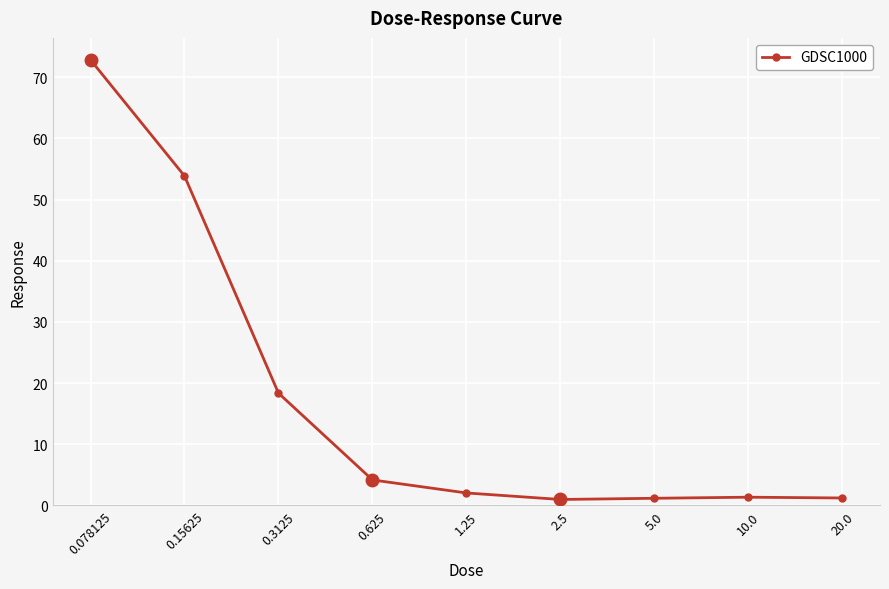

What is the average value?

17.3